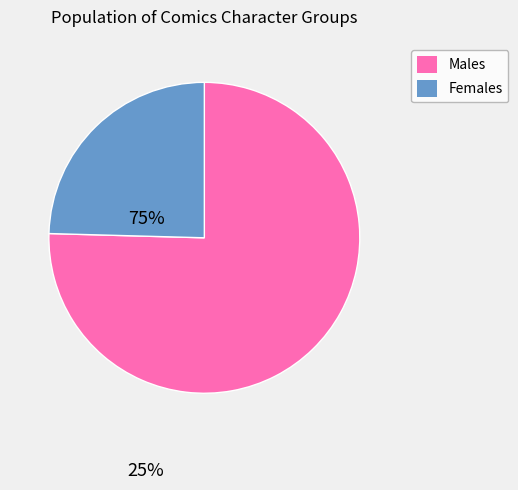

Which slice is the smallest?

Females